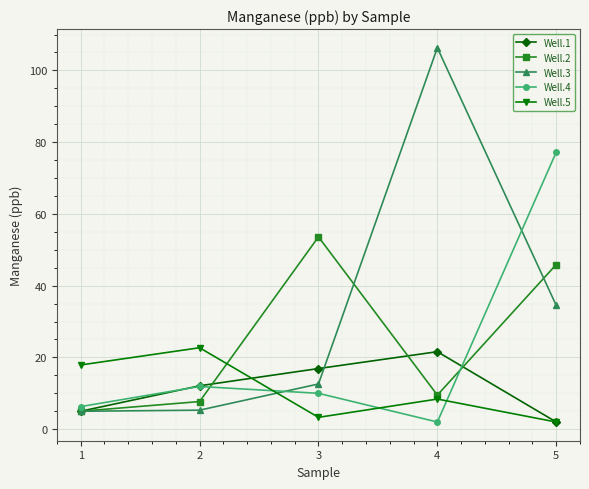

Is the value of Well.4 at 3 greater than the value of Well.3 at 1?

Yes